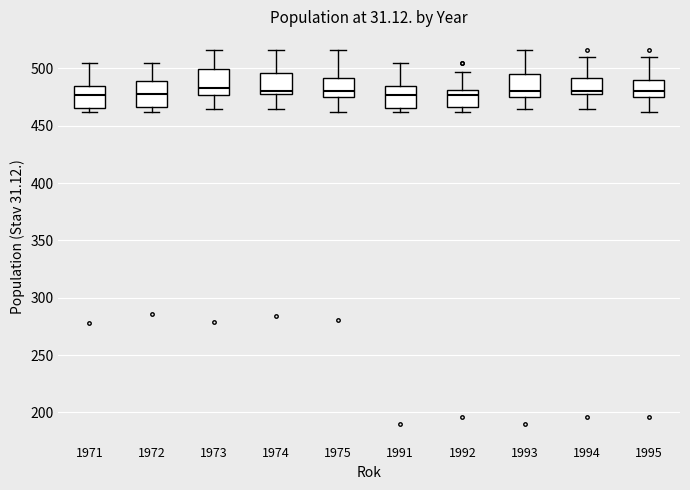

Where is the upper edge of the box at x = 1973 on the y-axis? The values are not printed on the chart, so give them approximately, as read against the axis.

500